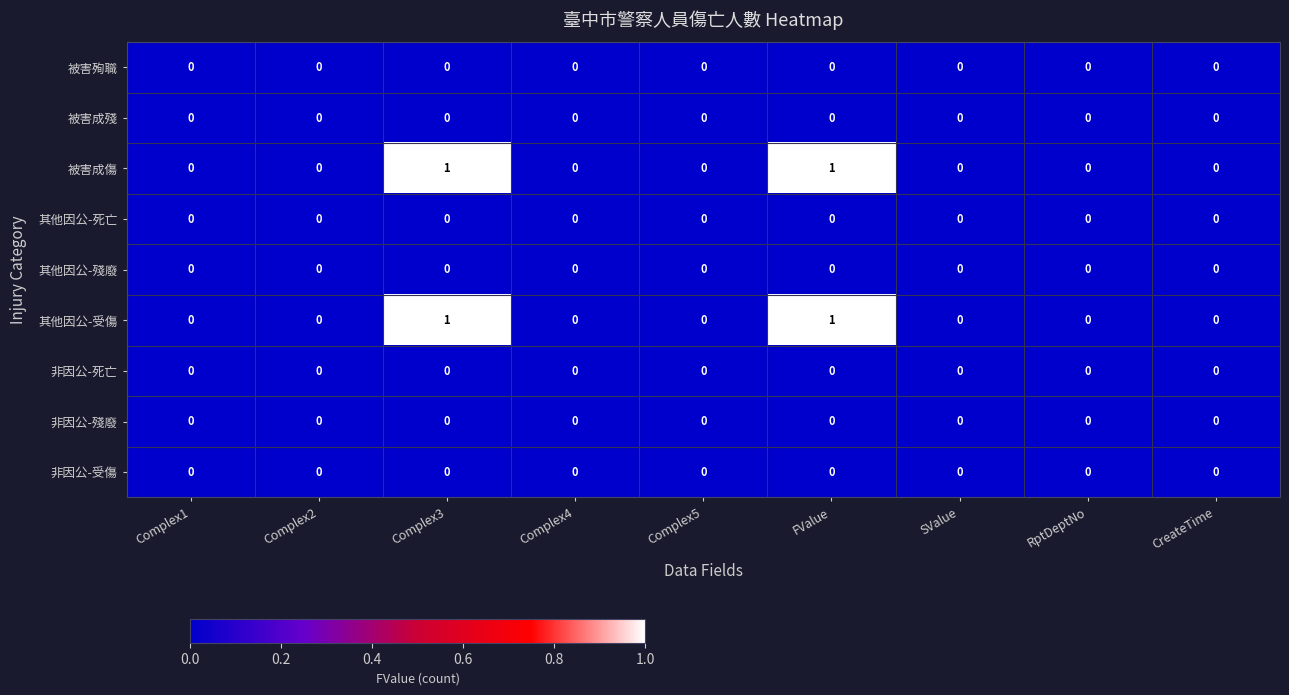

True or false: 其他因公-死亡 has a value of 0 at Complex5.

True